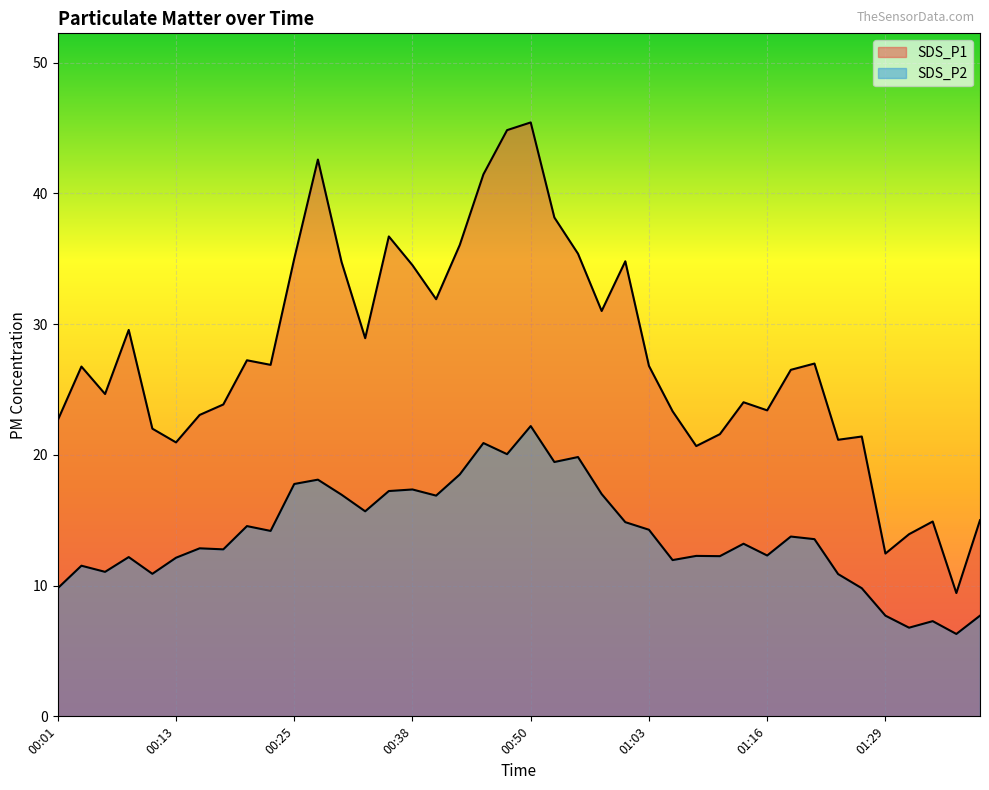

Reading left to right, extract all data points from this chart.

SDS_P1: 00:01=22.6	00:03=26.8	00:06=24.6	00:08=29.6	00:11=22.0	00:13=20.9	00:16=23.1	00:18=23.9	00:21=27.2	00:23=26.9	00:25=35.0	00:28=42.6	00:30=34.8	00:33=28.9	00:35=36.7	00:38=34.5	00:40=31.9	00:43=36.0	00:45=41.5	00:48=44.8	00:50=45.4	00:53=38.1	00:55=35.4	00:57=31.0	01:00=34.8	01:03=26.8	01:05=23.3	01:08=20.7	01:11=21.6	01:13=24.0	01:16=23.4	01:19=26.5	01:21=27.0	01:24=21.1	01:26=21.4	01:29=12.4	01:31=13.9	01:34=14.9	01:36=9.4	01:39=15.0
SDS_P2: 00:01=9.8	00:03=11.5	00:06=11.1	00:08=12.2	00:11=10.9	00:13=12.1	00:16=12.8	00:18=12.8	00:21=14.6	00:23=14.2	00:25=17.8	00:28=18.1	00:30=16.9	00:33=15.7	00:35=17.2	00:38=17.4	00:40=16.9	00:43=18.5	00:45=20.9	00:48=20.1	00:50=22.2	00:53=19.4	00:55=19.8	00:57=17.0	01:00=14.8	01:03=14.3	01:05=11.9	01:08=12.3	01:11=12.2	01:13=13.2	01:16=12.3	01:19=13.8	01:21=13.6	01:24=10.9	01:26=9.8	01:29=7.7	01:31=6.8	01:34=7.3	01:36=6.3	01:39=7.7